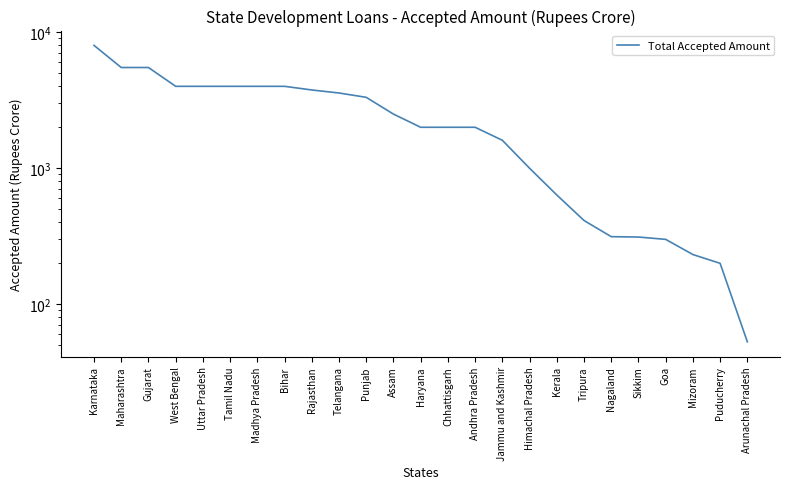

How many lines are shown in the chart?

1